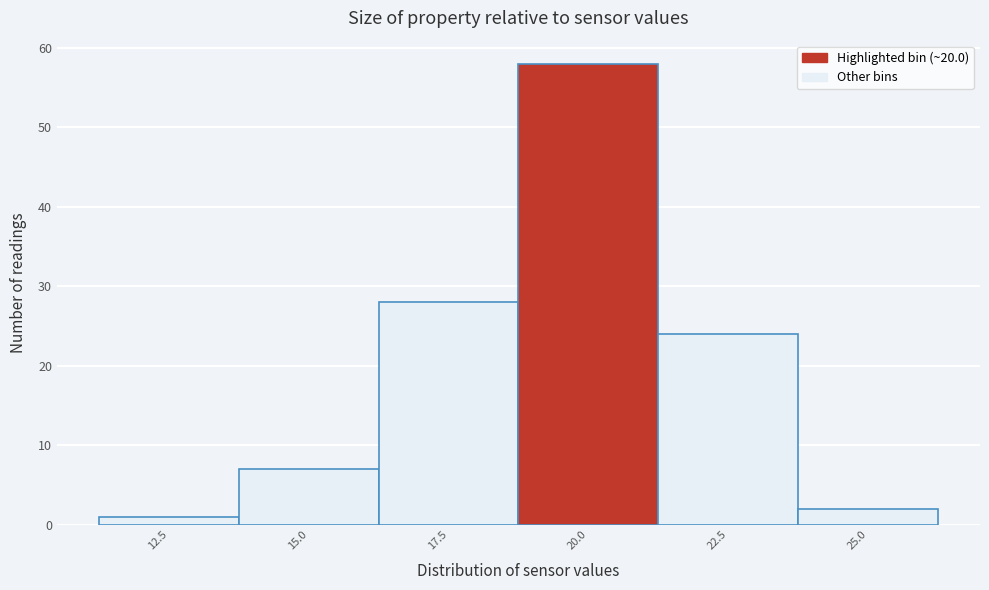

Reading left to right, transcribe all the data shown in this chart.

12.5=1	15.0=7	17.5=28	20.0=58	22.5=24	25.0=2